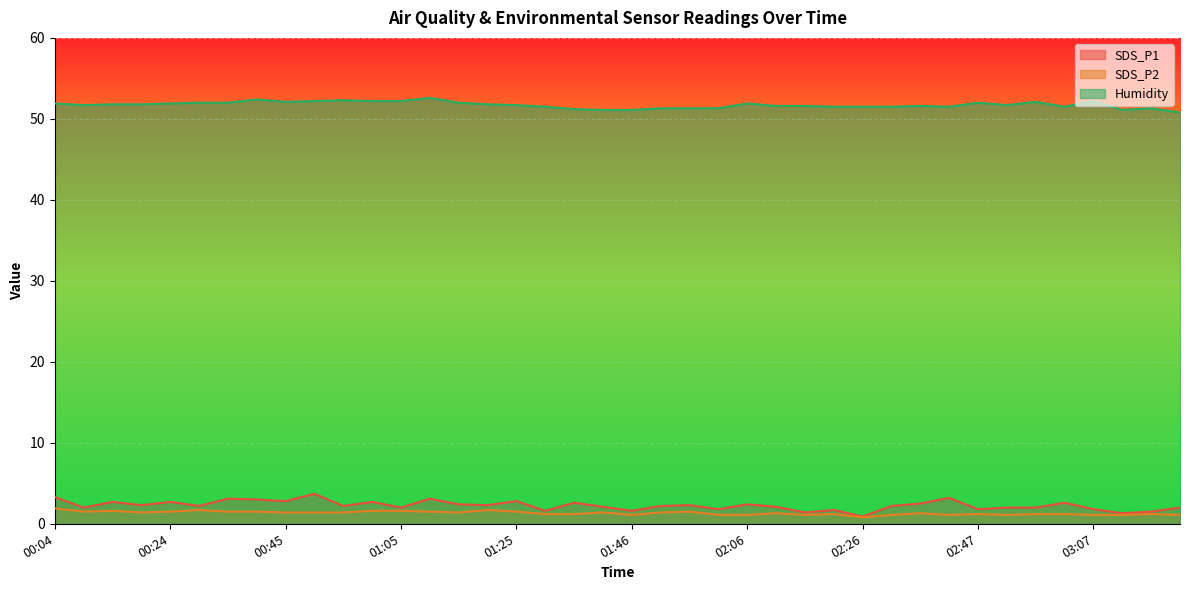

How many series are shown in this chart?

3